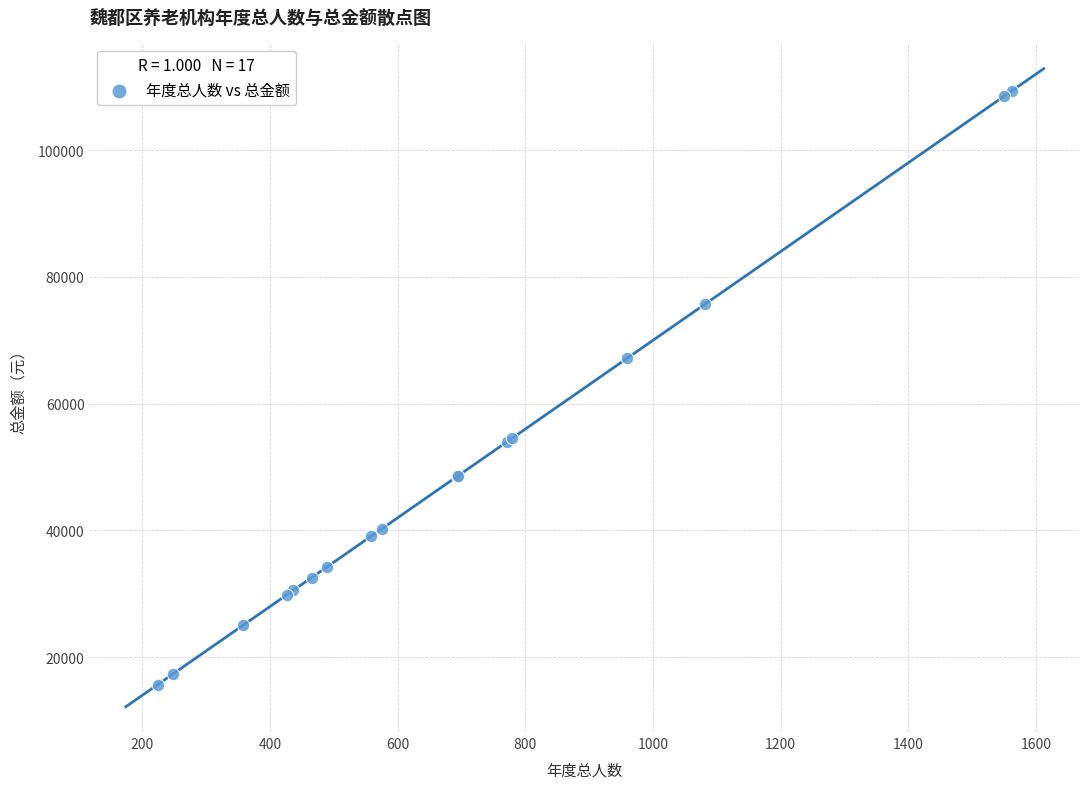

What Y value in the scatter plot is closest to 62510?

67200